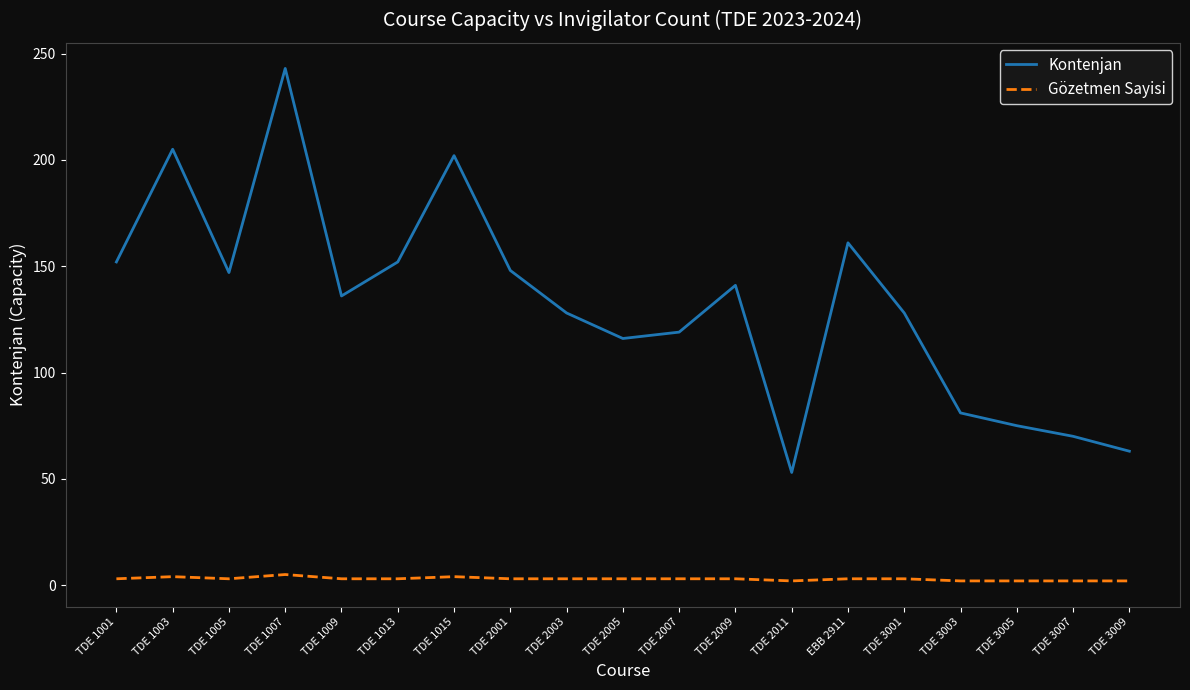

In Kontenjan, how many points are higher than both neighbors (excluding endpoints)?

5